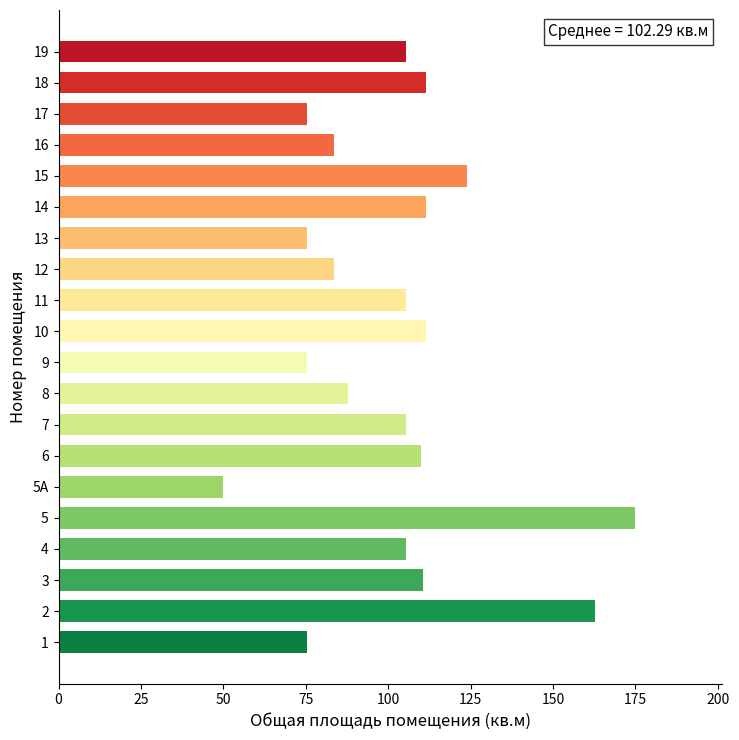

What is the change in value from 10 to 13?

-36.0